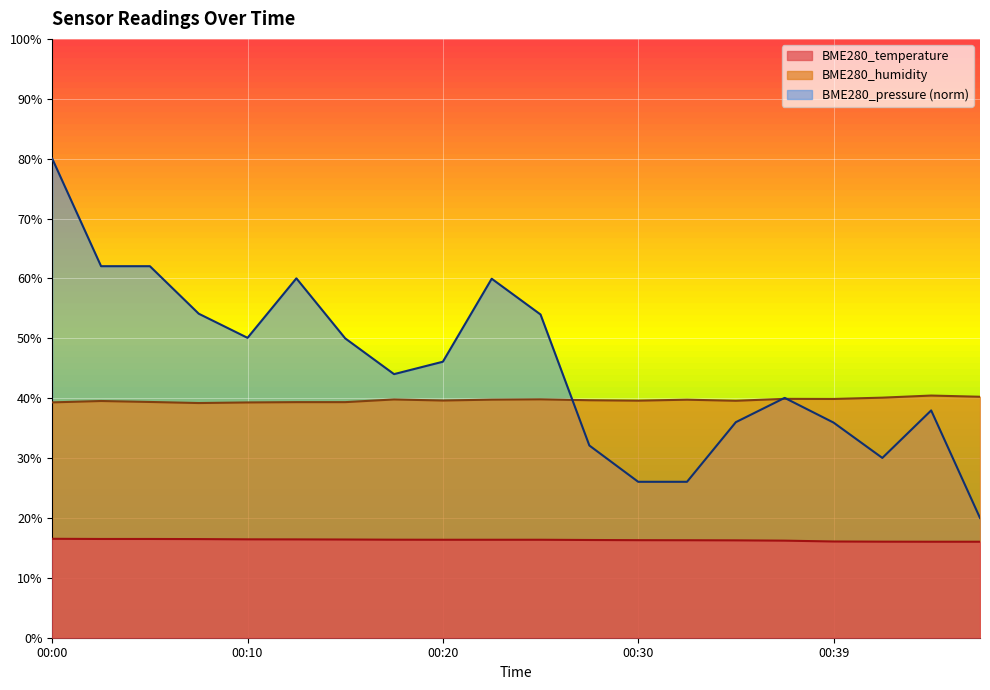

True or false: BME280_pressure and BME280_temperature cross at least once.

False